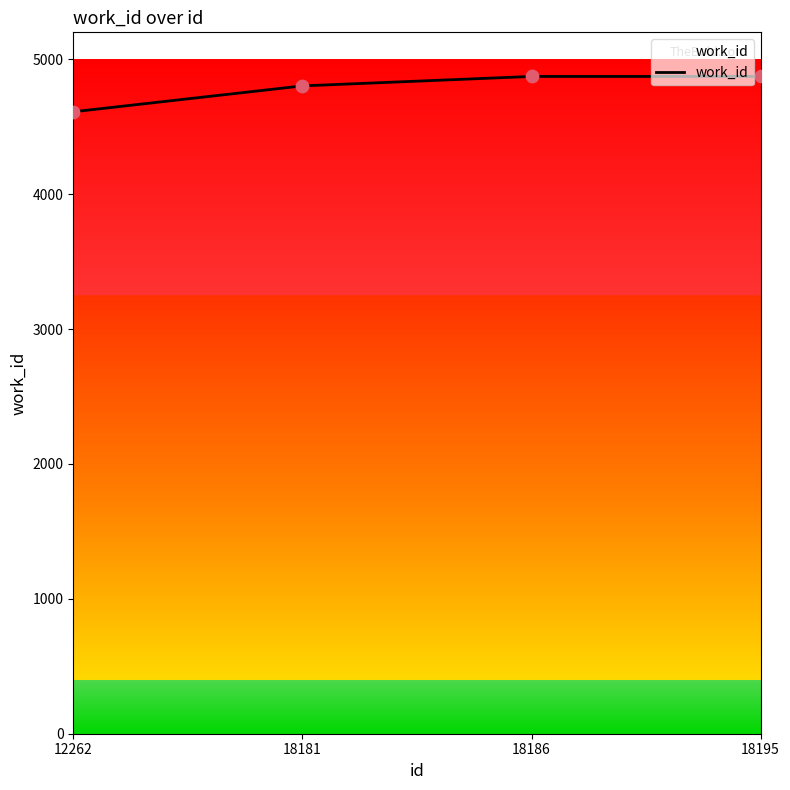

Approximately how many times larger is the value at 18195 compared to 12262?

1.1